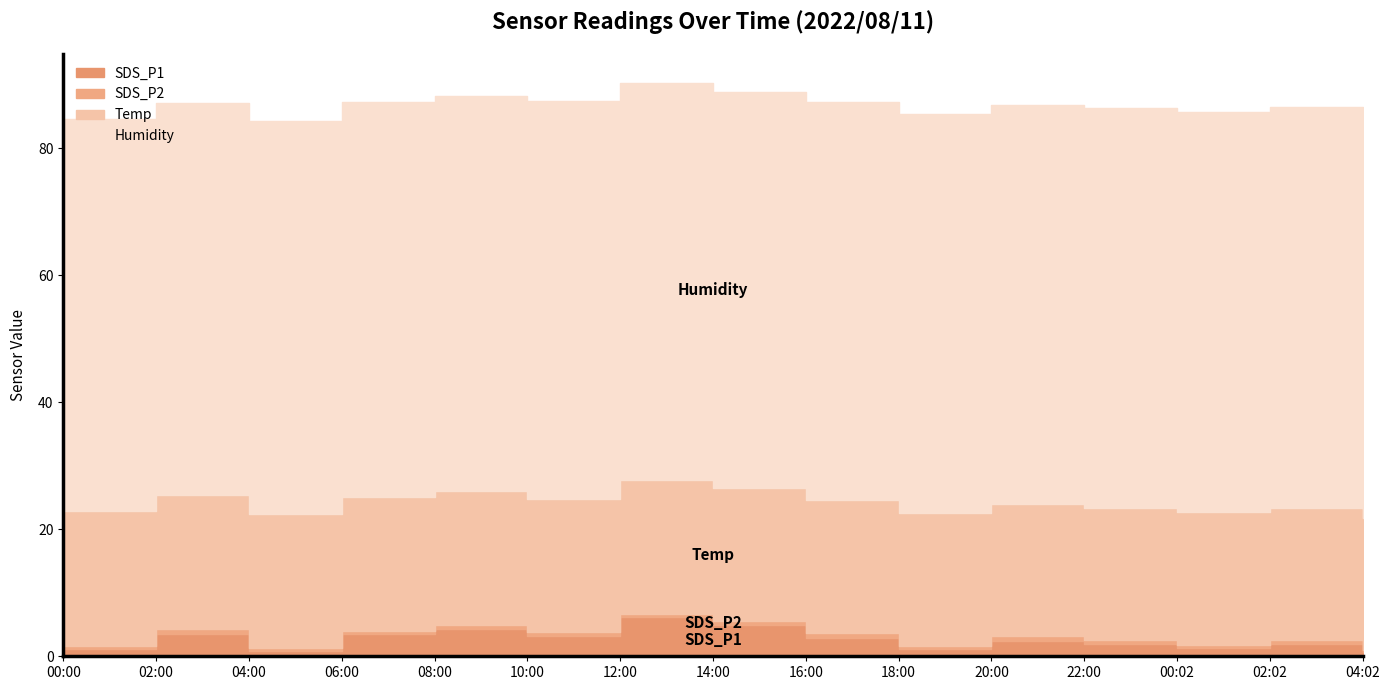

True or false: SDS_P2 and Temp intersect in this chart.

False